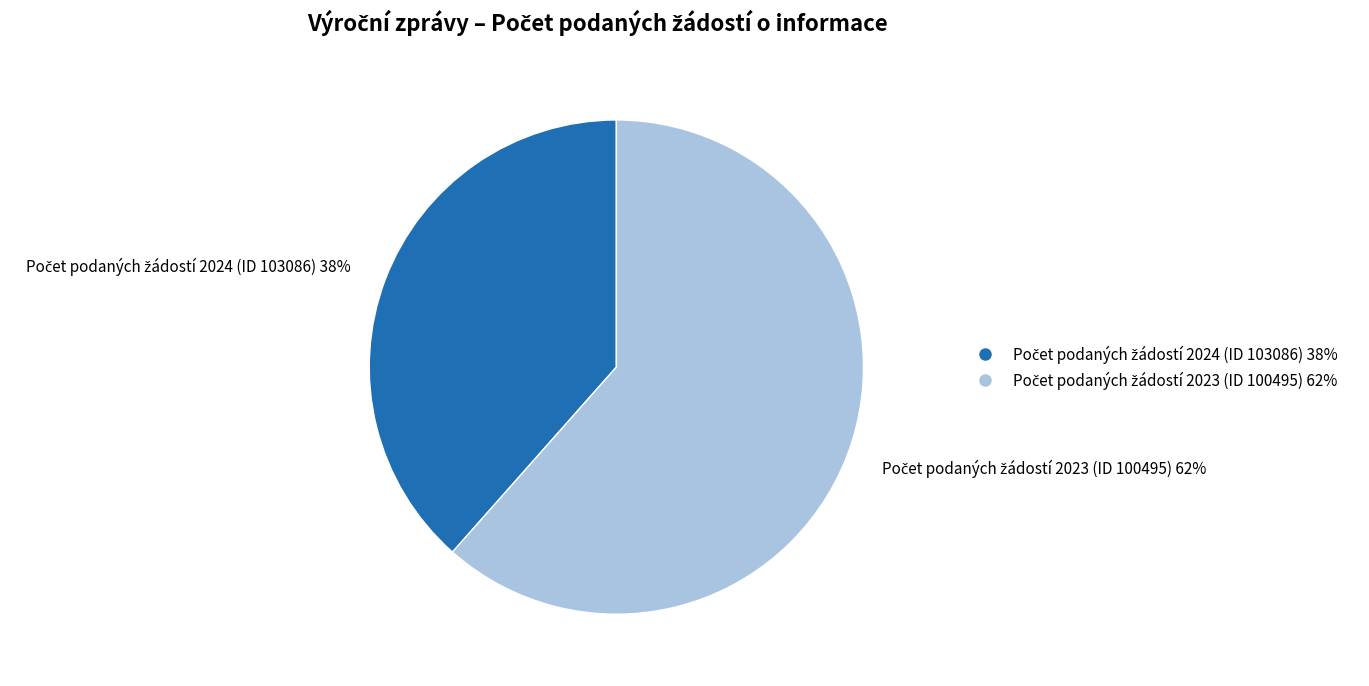

To the nearest percent, what is the average slice percentage?

50%